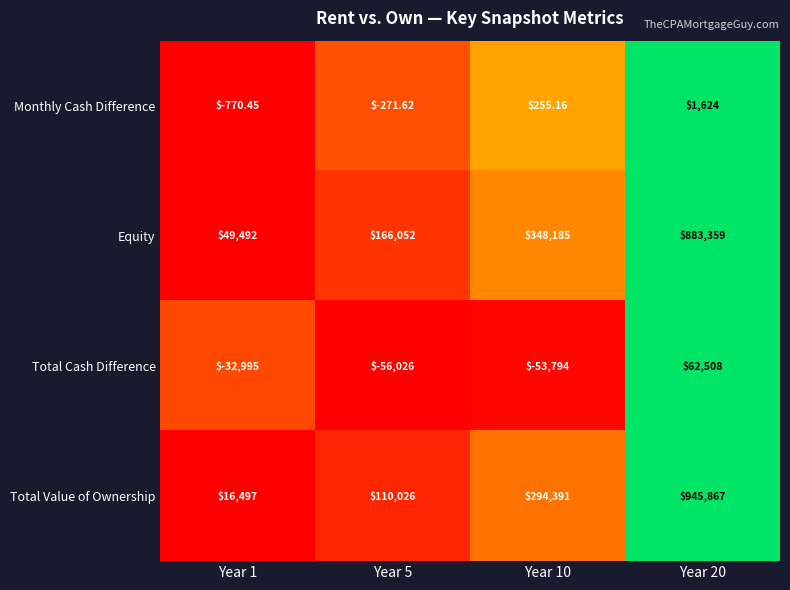

What is the total value across all series at Year 10?

589037.2